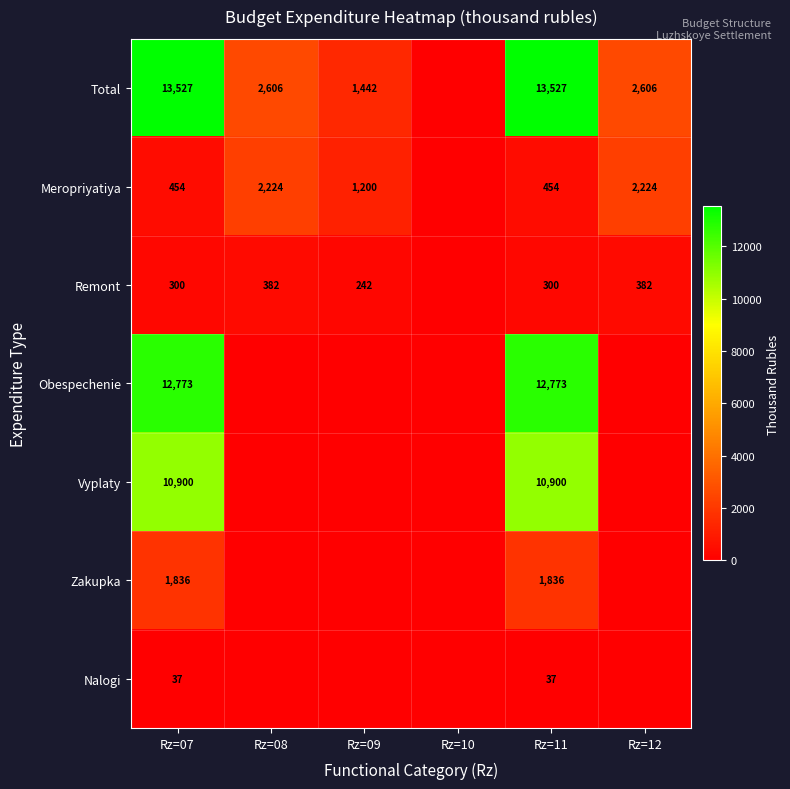

At which category is the sum across all series the highest?

Rz=07